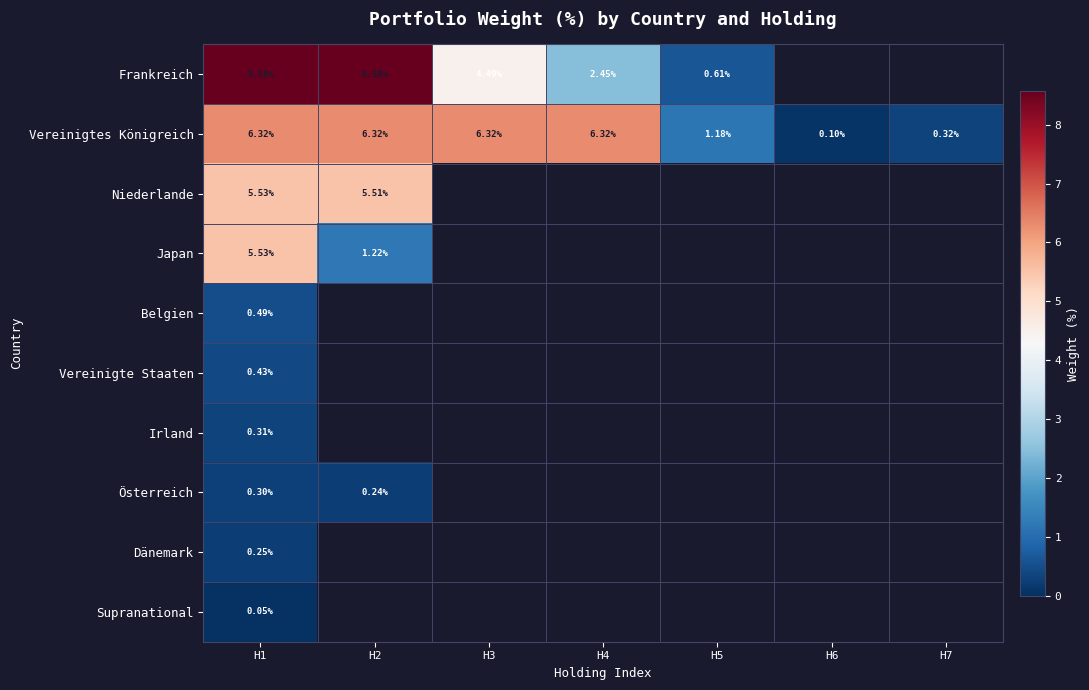

Which series has the widest spread of values?

Frankreich